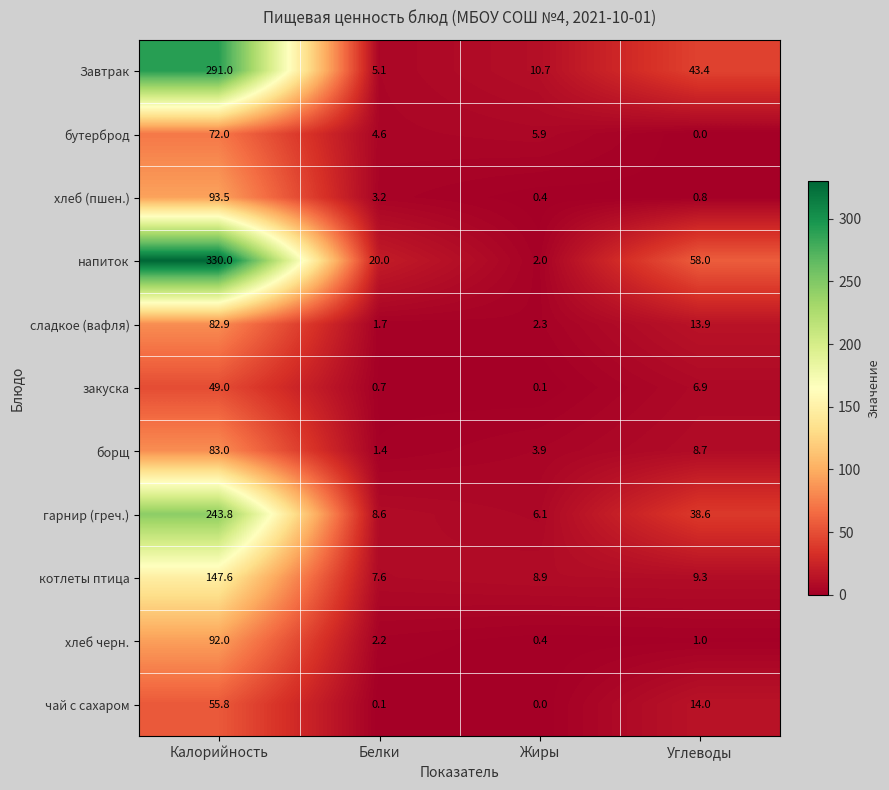

At Калорийность, list the series in order from largest to smallest.

напиток, Завтрак, гарнир (греч.), котлеты птица, хлеб (пшен.), хлеб черн., борщ, сладкое (вафля), бутерброд, чай с сахаром, закуска